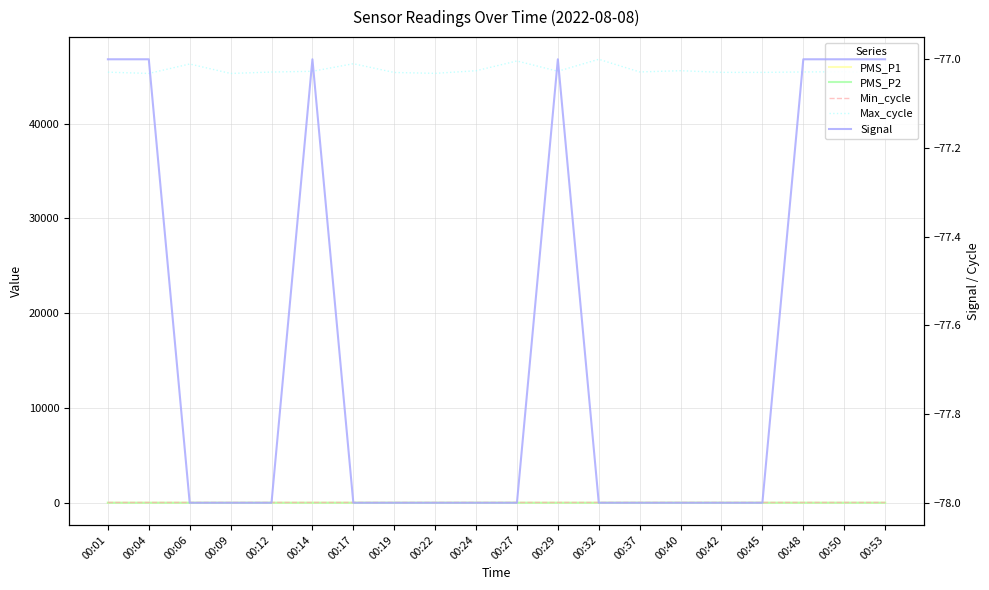

Is it true that Max_cycle equals 45583.0 at 00:40?

True